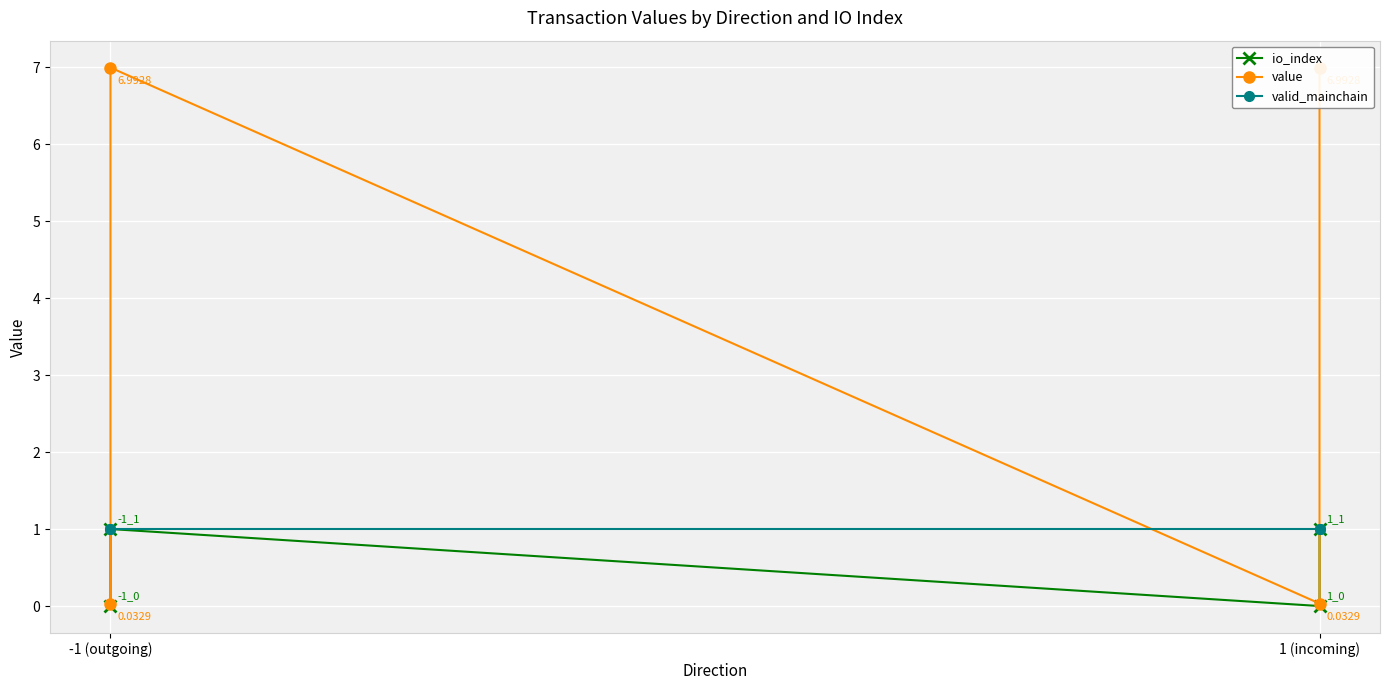

True or false: io_index and value cross at least once.

False